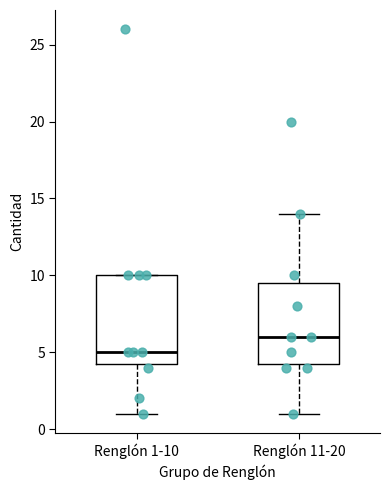

Which box has the lowest median line?

Renglón 1-10